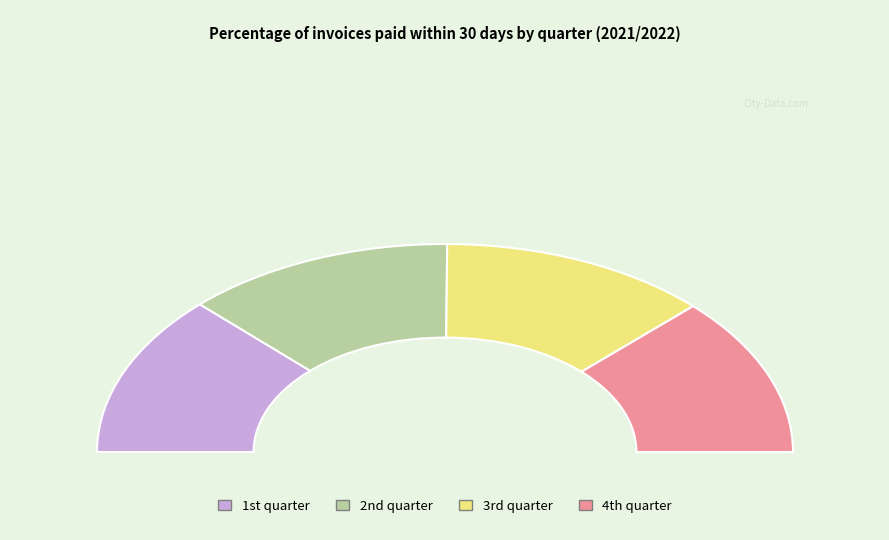

Does any single category account for the majority?

No